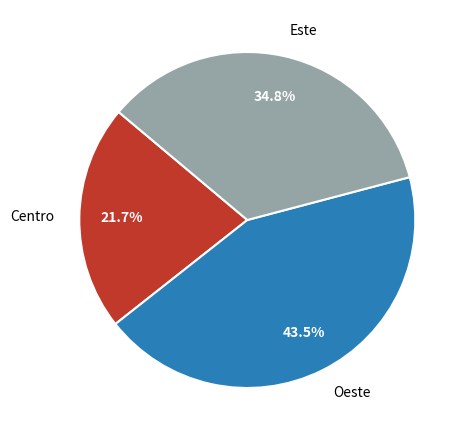

How many segments does this pie chart have?

3